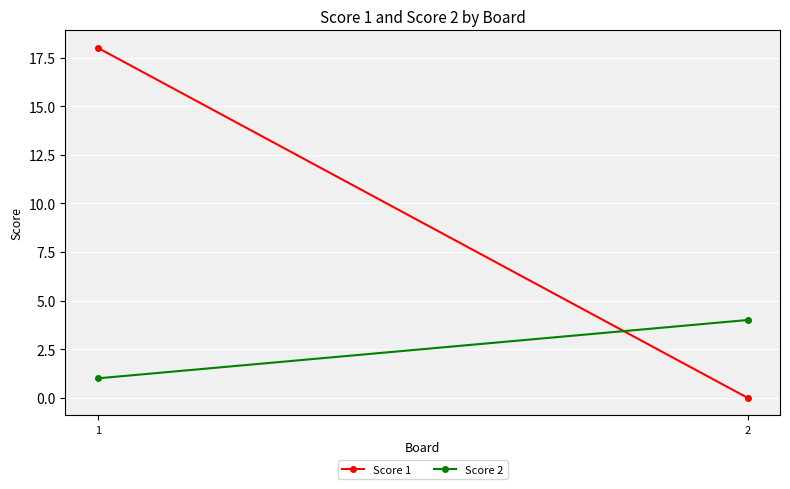

List the series in order of their overall mean, lowest first.

Score 2, Score 1